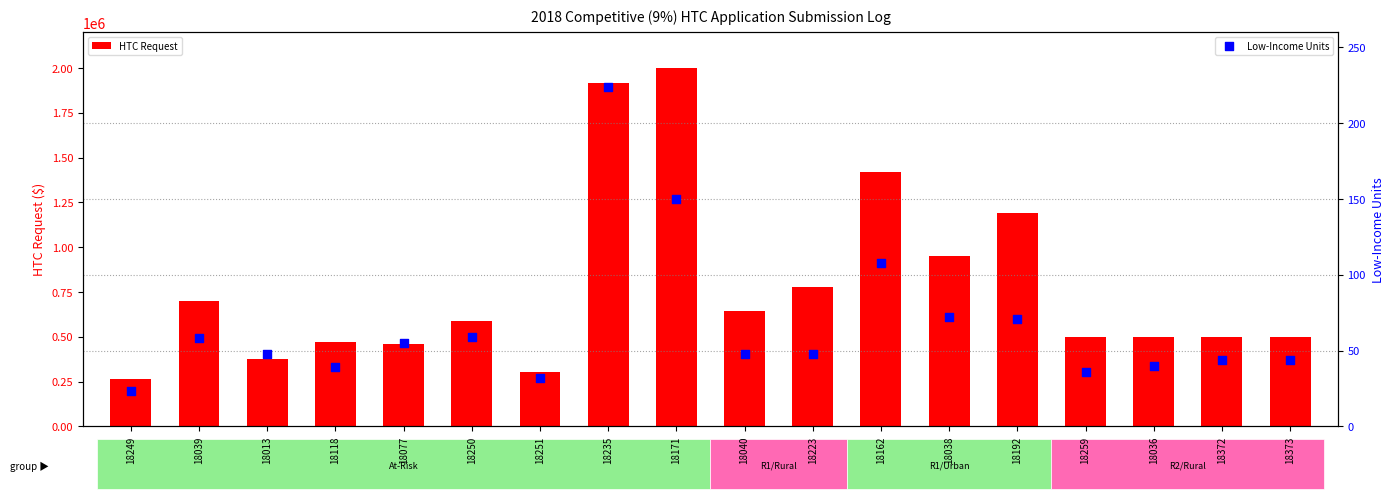

Which series contains the lowest Y value?

Low-Income Units